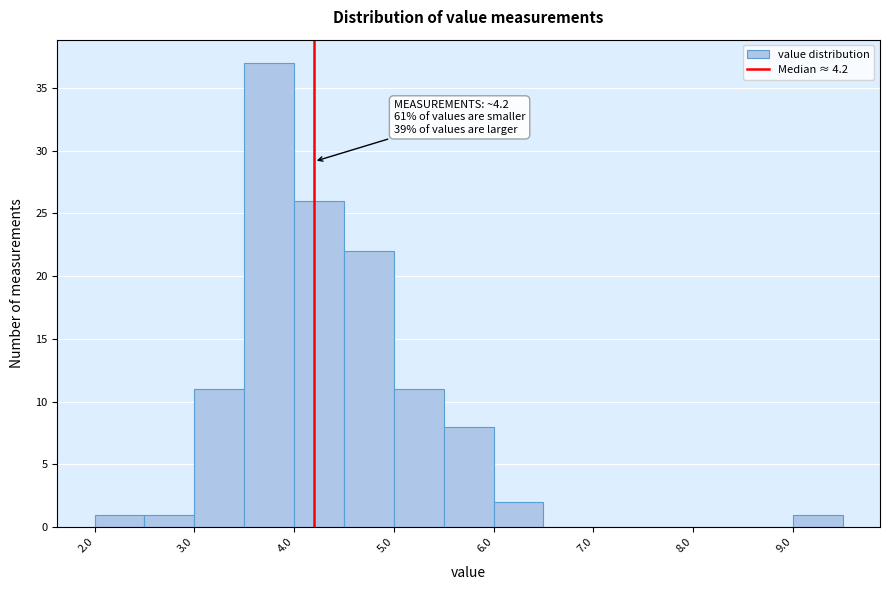

Over which range of the x-axis is the bar tallest?

3.5 to 4.0